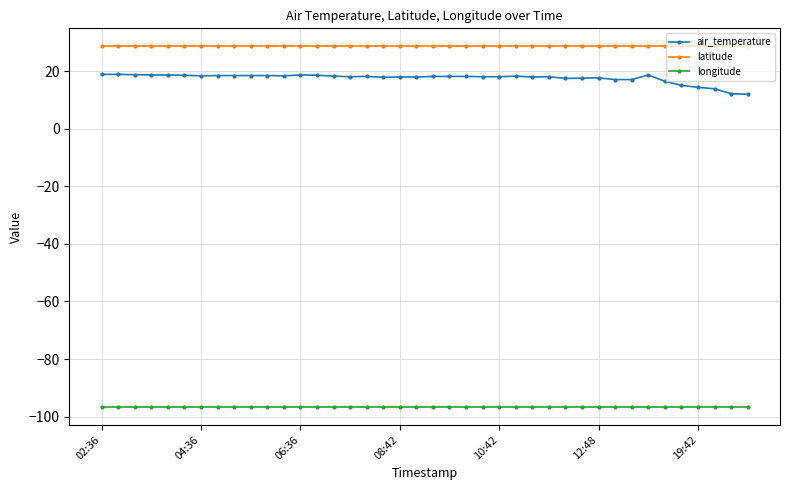

What is the sum of all latitude values?

1145.6